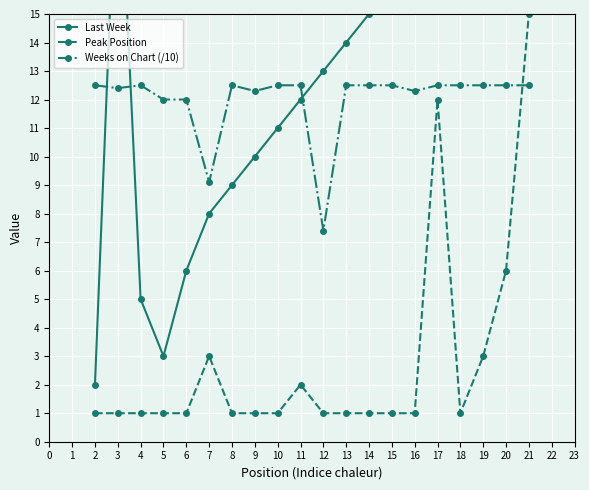

How many intersections are there between Peak Position and Weeks on Chart (/10)?

1